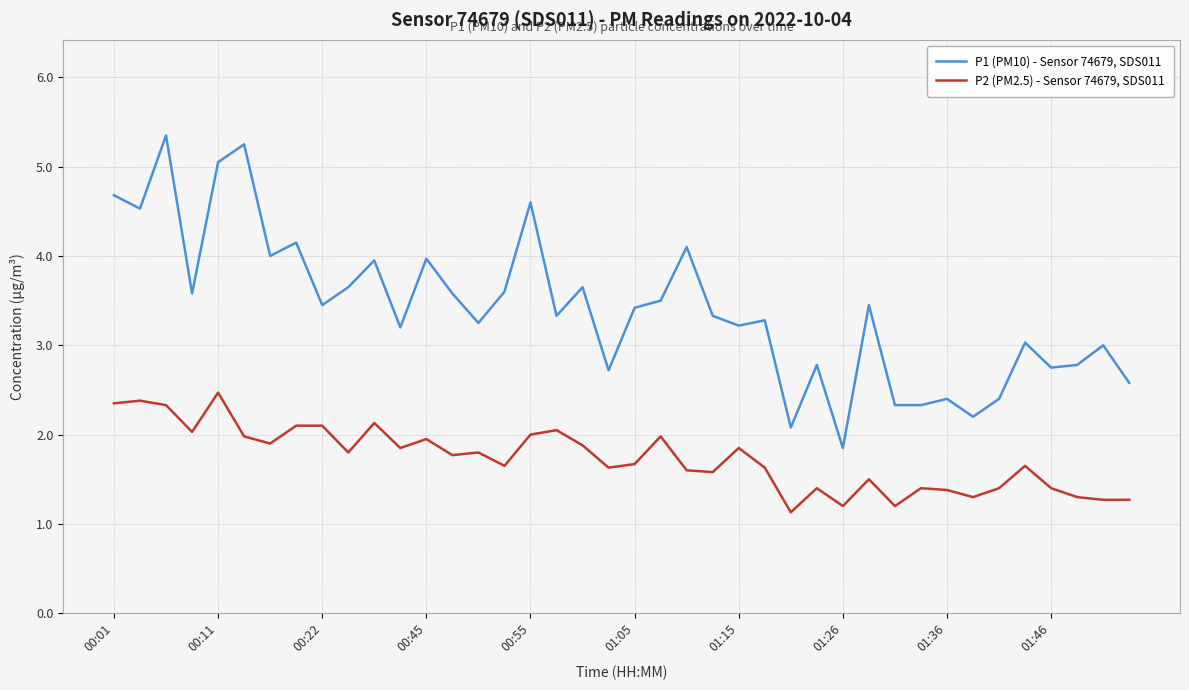

Which series has the widest spread of values?

P1 (PM10) - Sensor 74679, SDS011